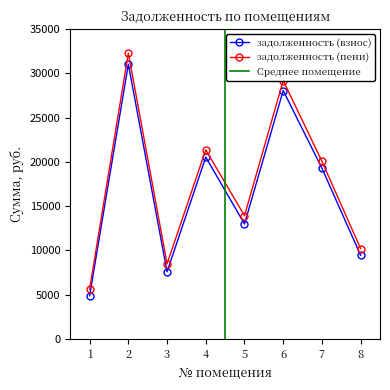

Reading right to left, what are all the values shown in this chart?

задолженность (взнос): 8=9432.3	7=19279.2	6=28053.4	5=12975.2	4=20532.7	3=7572.2	2=31037.8	1=4864.0
задолженность (пени): 8=10185.9	7=20054.4	6=29181.4	5=13906.4	4=21358.3	3=8472.2	2=32285.8	1=5632.0